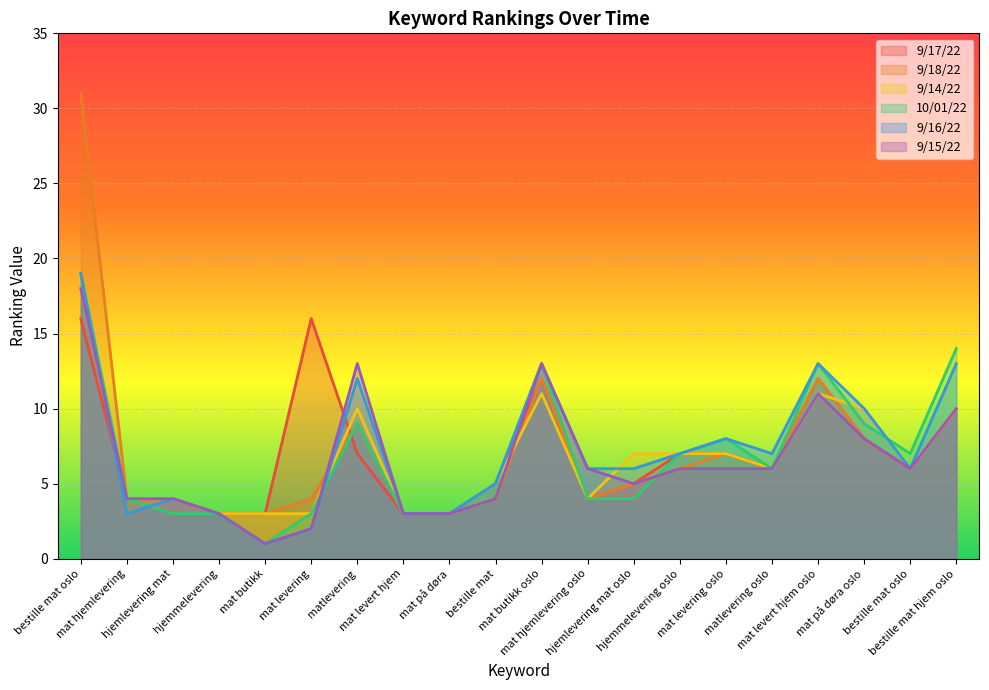

At how many categories does at least one series exceed 16?

1